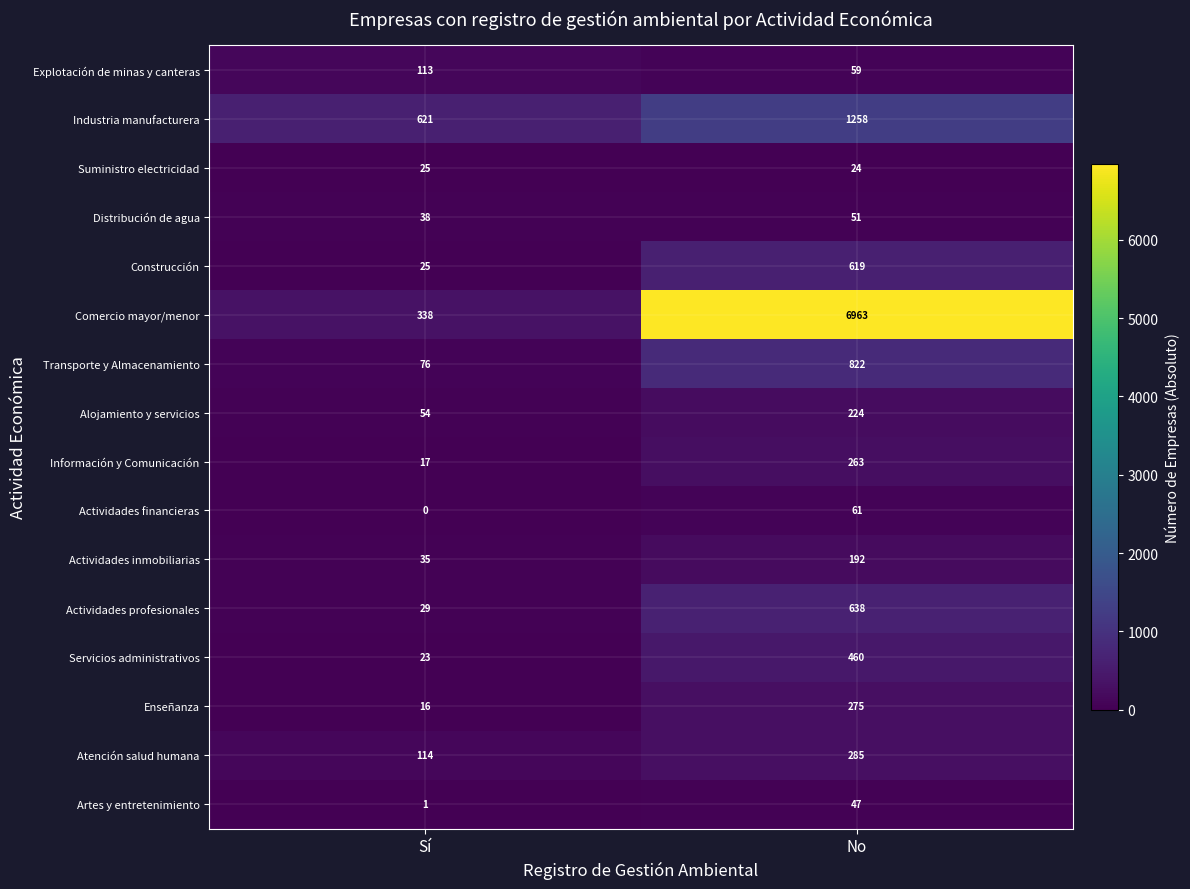

Is it true that Explotación de minas y canteras equals 59 at No?

True